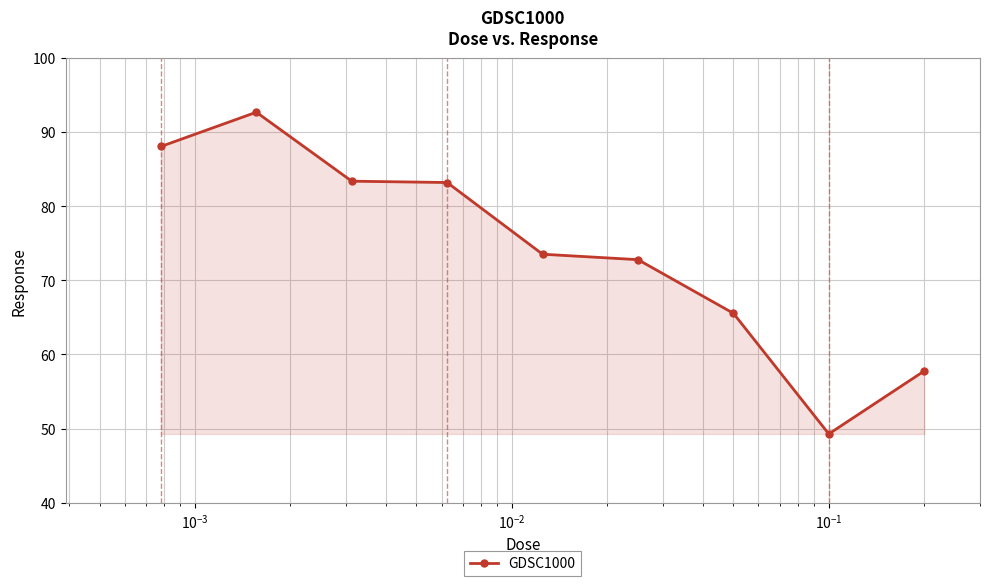

What is the value of the 8th point from the left?

49.3